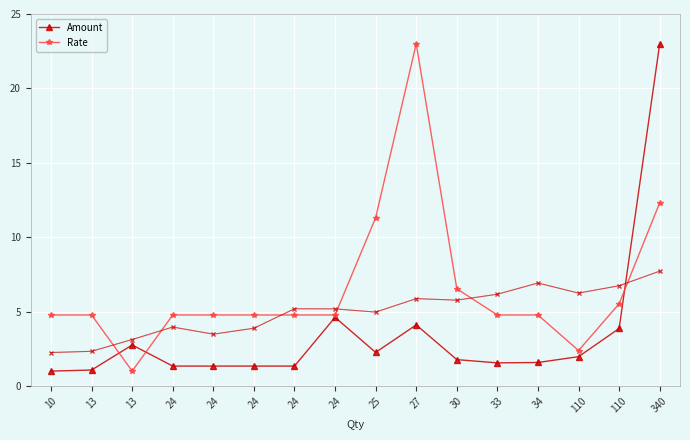

What is the value of the Amount point at the 7th from the left?

1.3